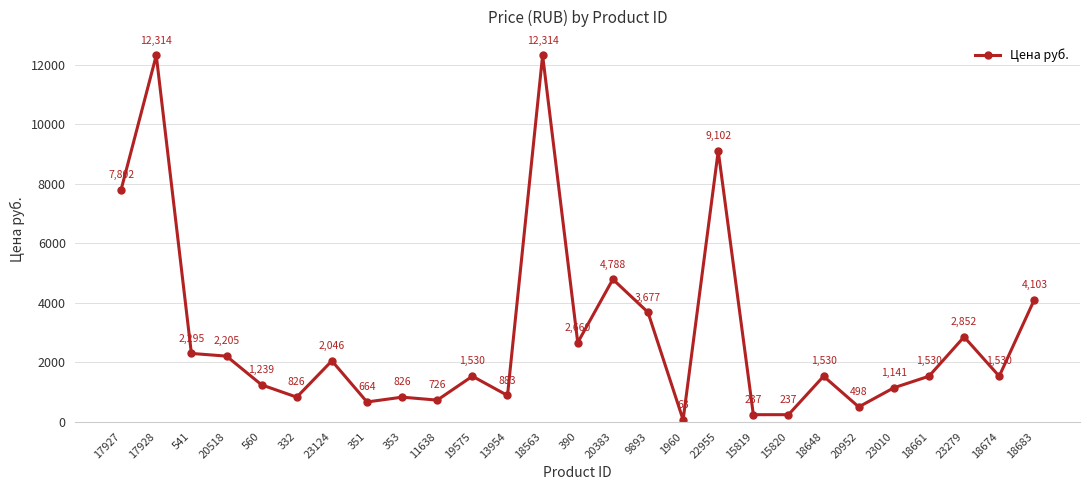

Read the value at 18648.

1529.5